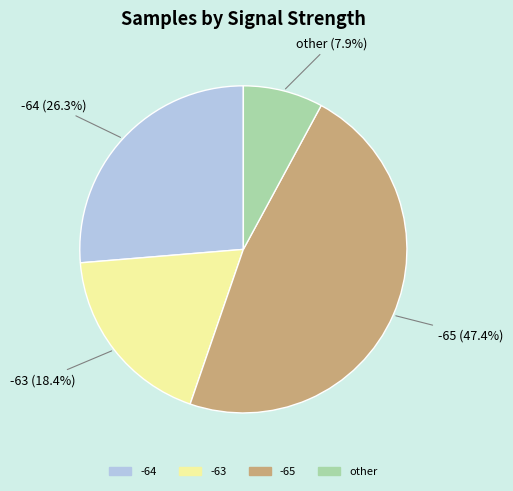

Is there a majority slice in this chart?

No